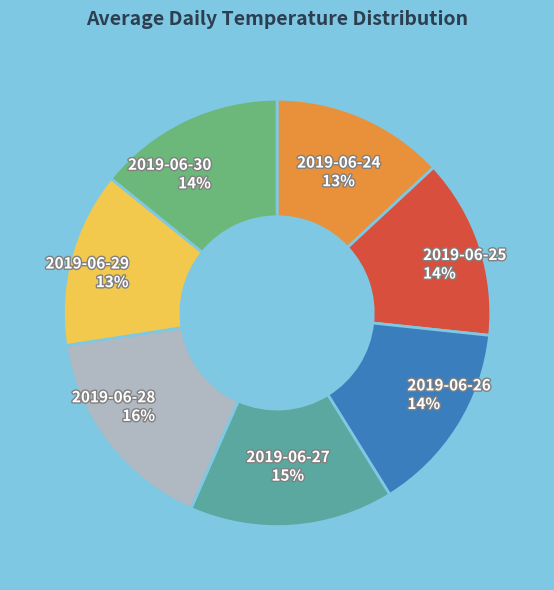

What is the ratio of the value at 2019-06-29 to the value at 2019-06-24?

1.0